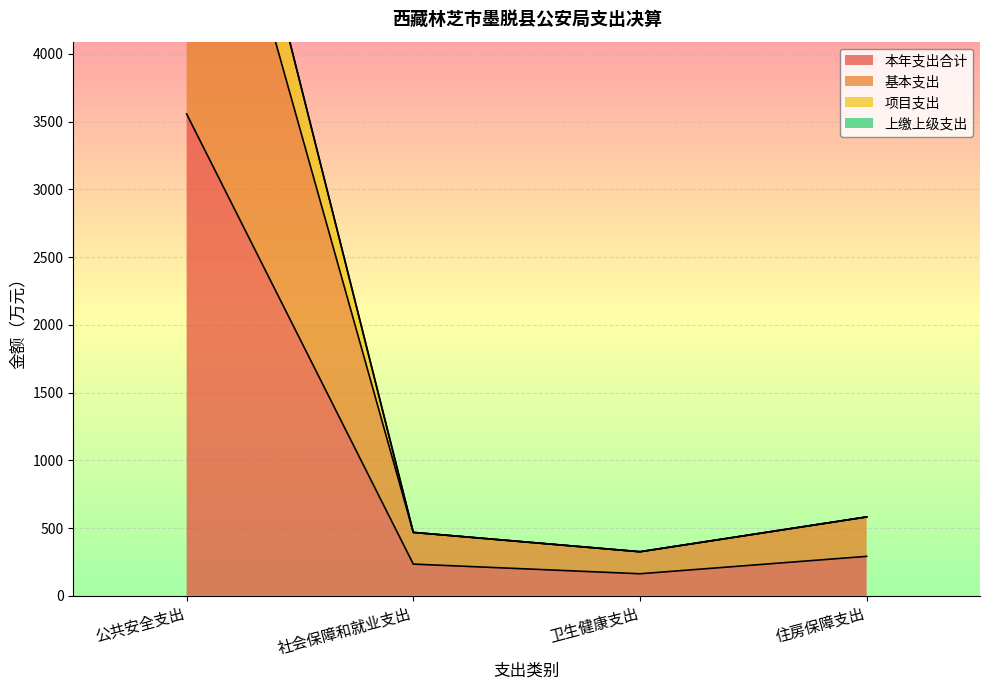

The value of 本年支出合计 at 卫生健康支出 is 162.6. True or false?

True